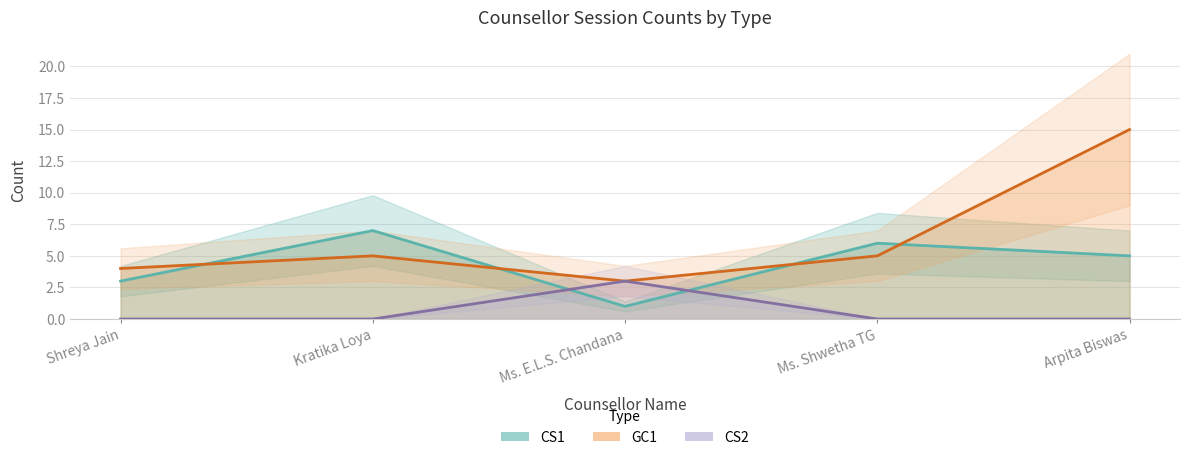

What is the spread (max minus min) of values at Ms. E.L.S. Chandana?

2